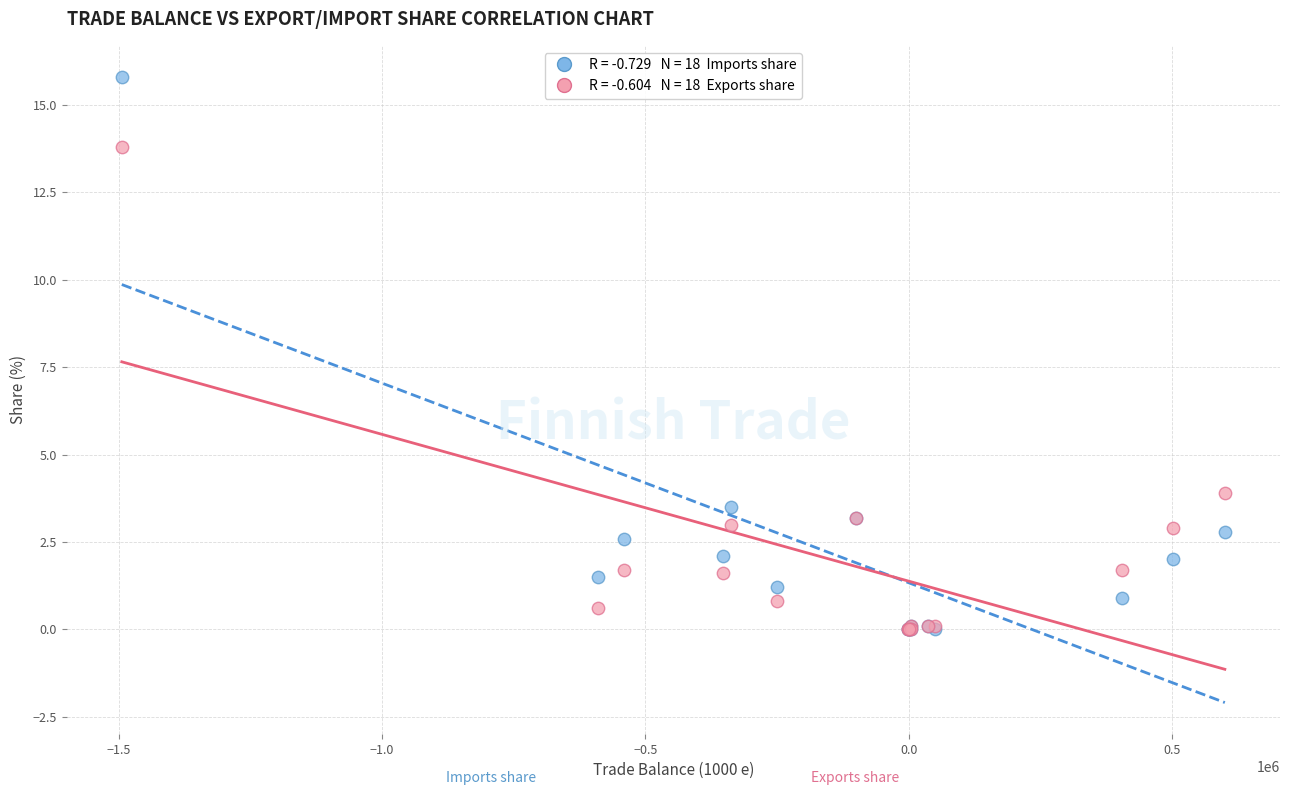

Across all series, what Y value is closest to 7?

3.9